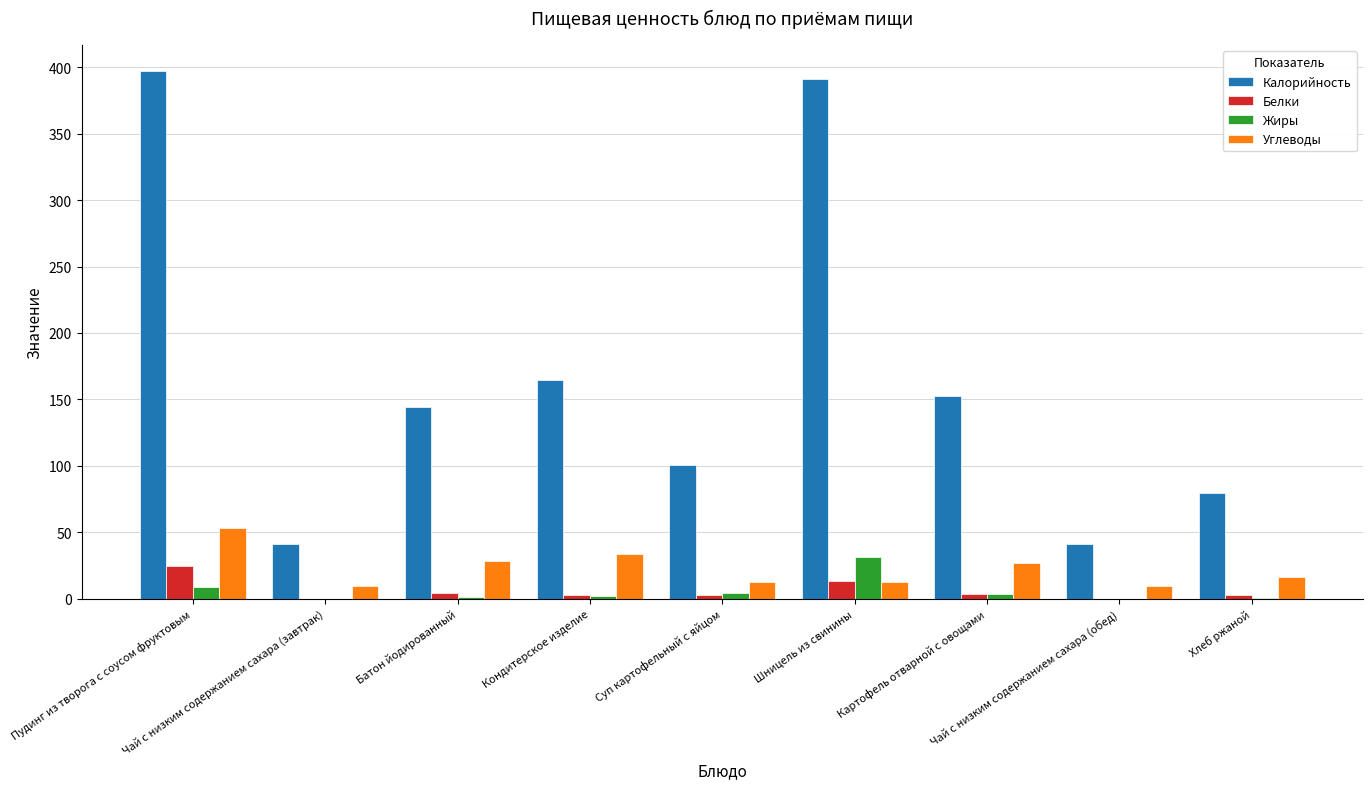

What is the sum of all Калорийность values?

1512.1